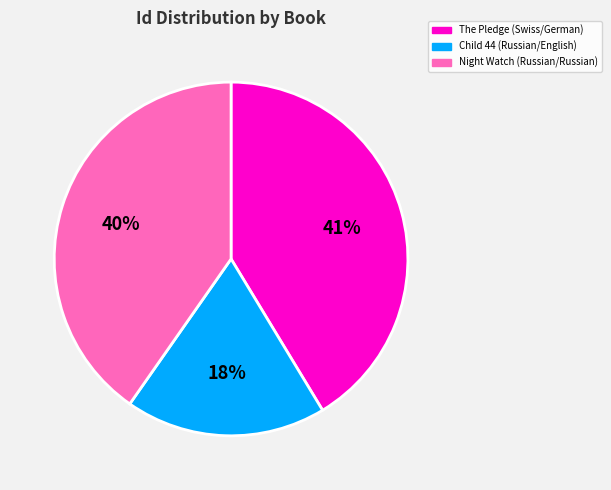

How many slices are in this pie chart?

3